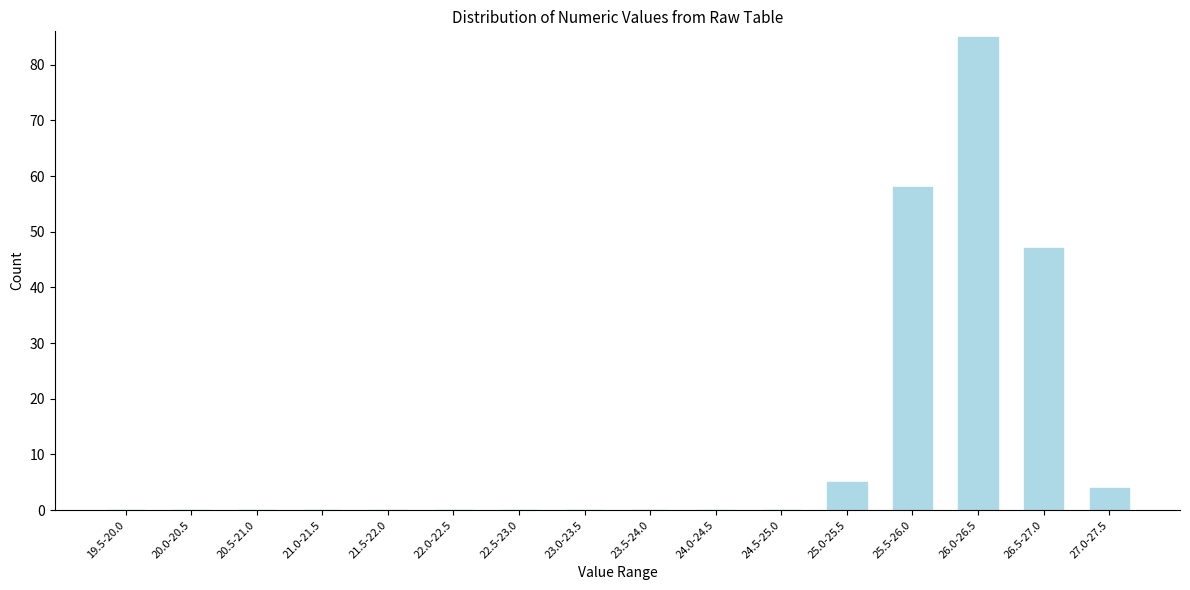

Reading right to left, list all the values displayed in this chart.

27.0-27.5=4	26.5-27.0=47	26.0-26.5=85	25.5-26.0=58	25.0-25.5=5	24.5-25.0=0	24.0-24.5=0	23.5-24.0=0	23.0-23.5=0	22.5-23.0=0	22.0-22.5=0	21.5-22.0=0	21.0-21.5=0	20.5-21.0=0	20.0-20.5=0	19.5-20.0=0